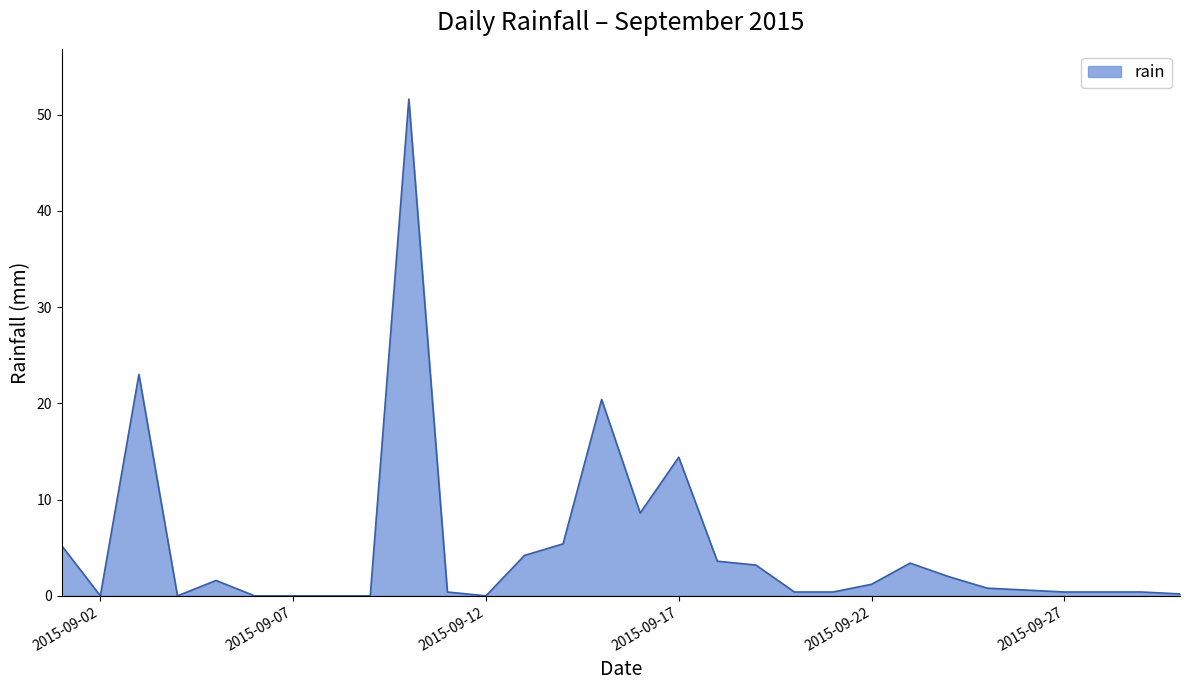

What is the maximum value shown in the chart?

51.6